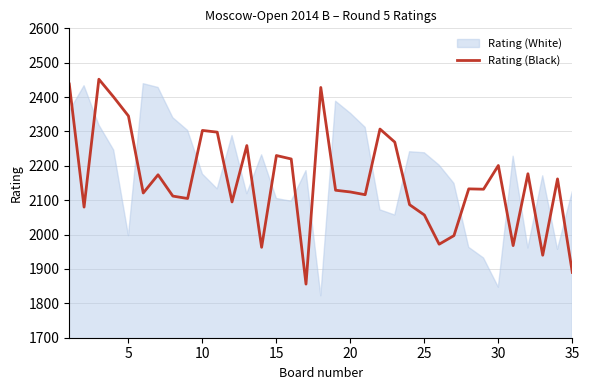

What is the minimum value for Rating (Black)?

1856